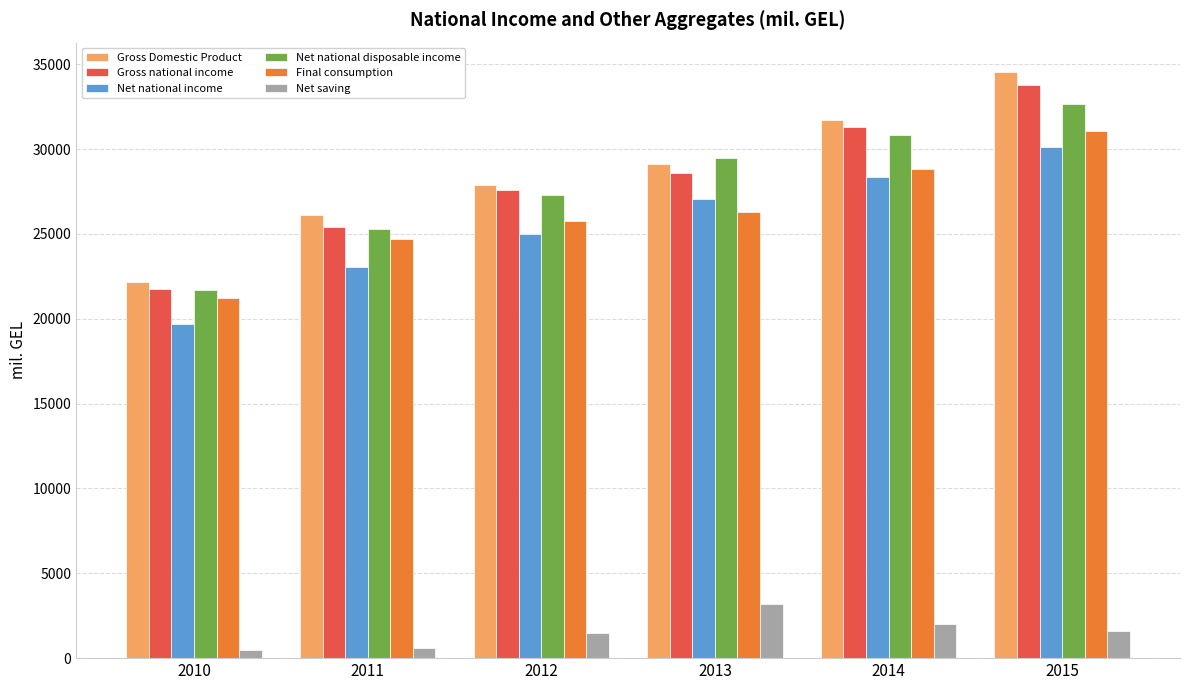

The value of Net national income at 2010 is 19715.4. True or false?

True